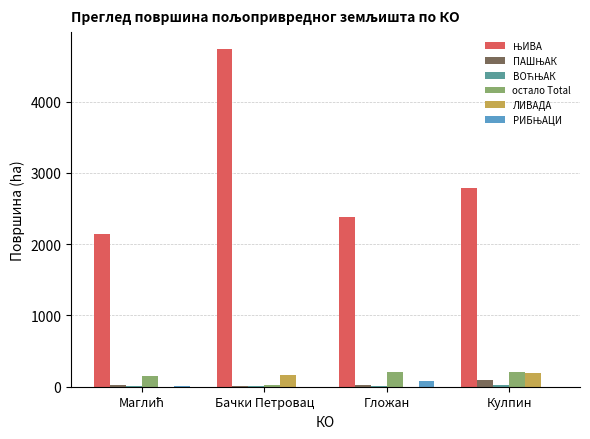

Which category has the highest value across all series?

Бачки Петровац